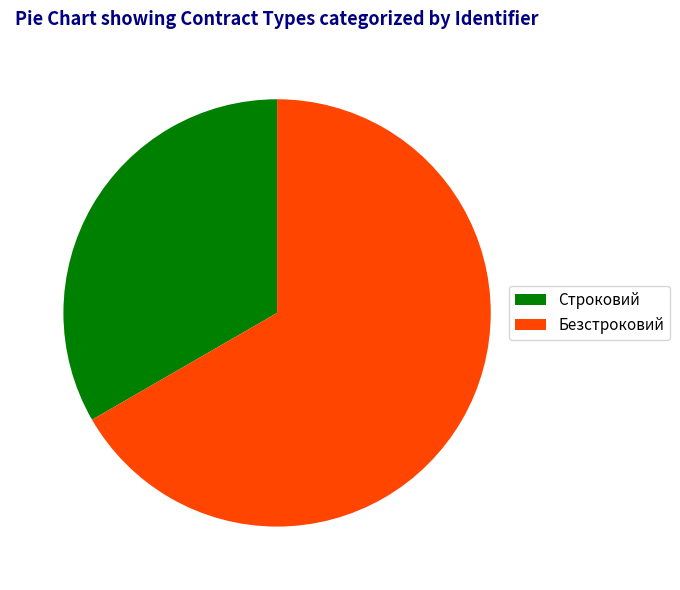

Rank the categories by value from highest to lowest.

Безстроковий, Строковий